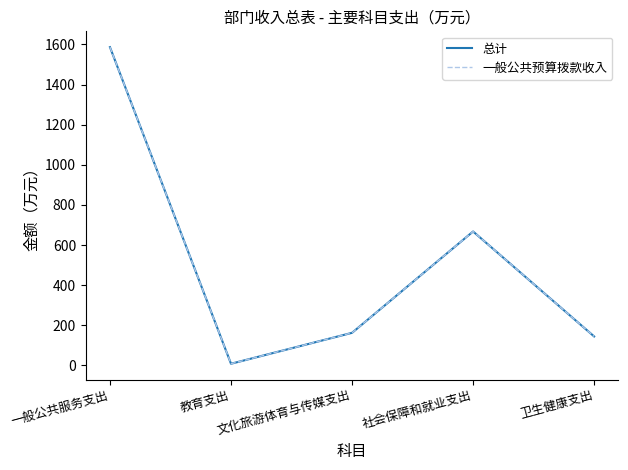

Does the chart have visible grid lines?

No